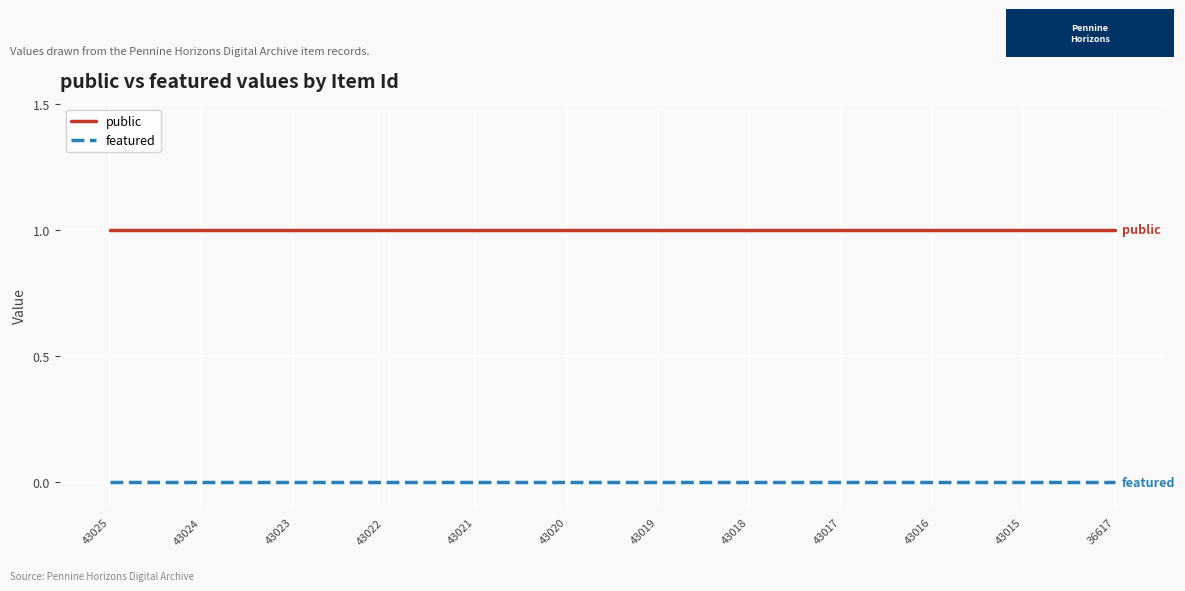

List the series in order of their overall mean, lowest first.

featured, public